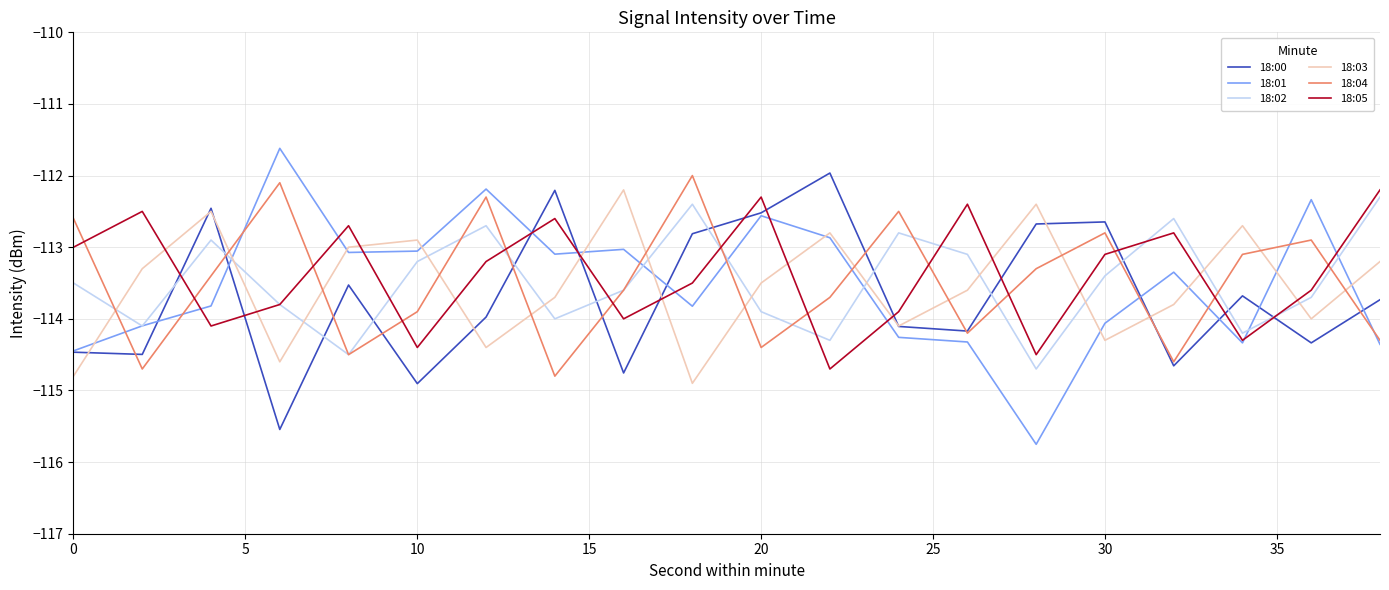

True or false: 18:03 and 18:02 cross at least once.

True